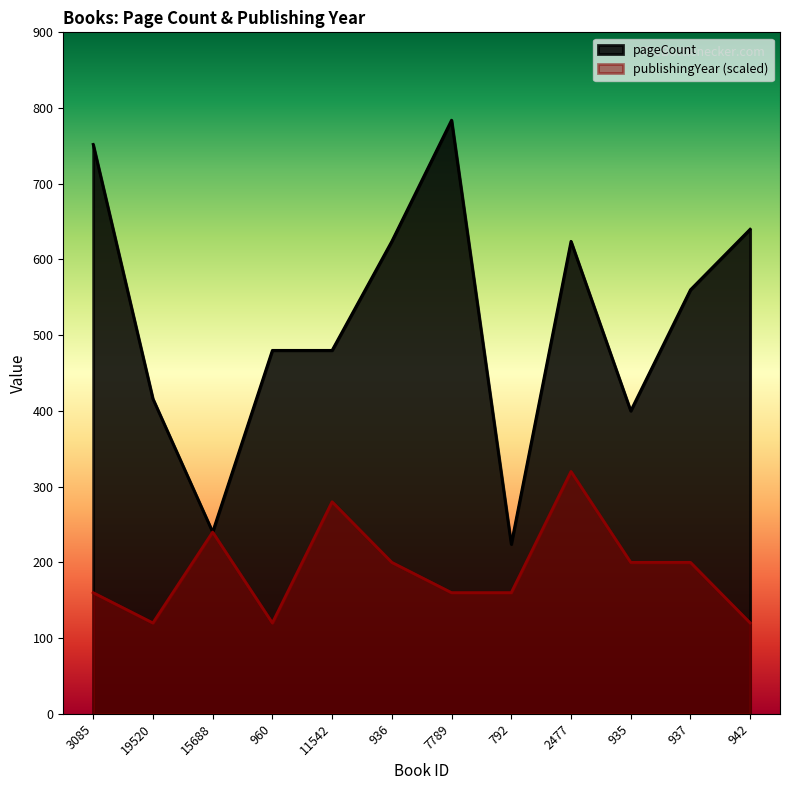

Where is publishingYear nearest to the value 220?

15688